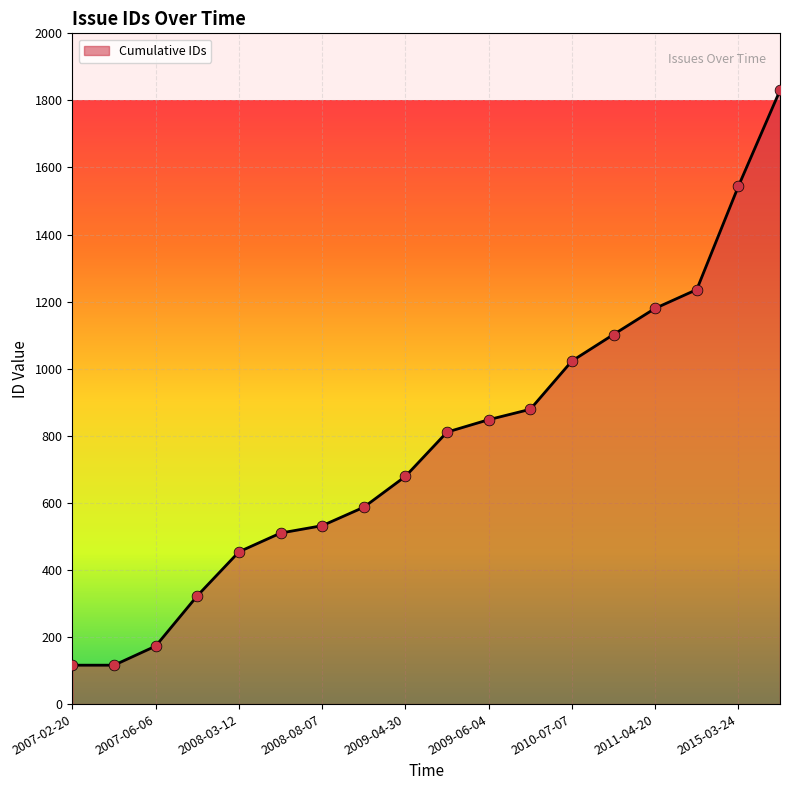

What is the difference between the maximum and minimum values?

1714